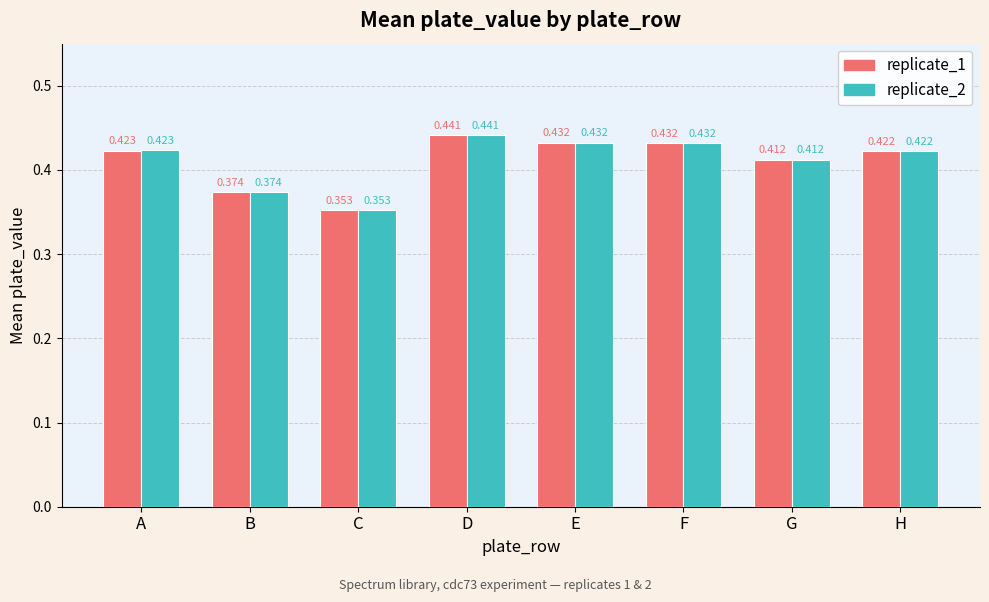

Which category has the lowest value in the replicate_1 series?

C